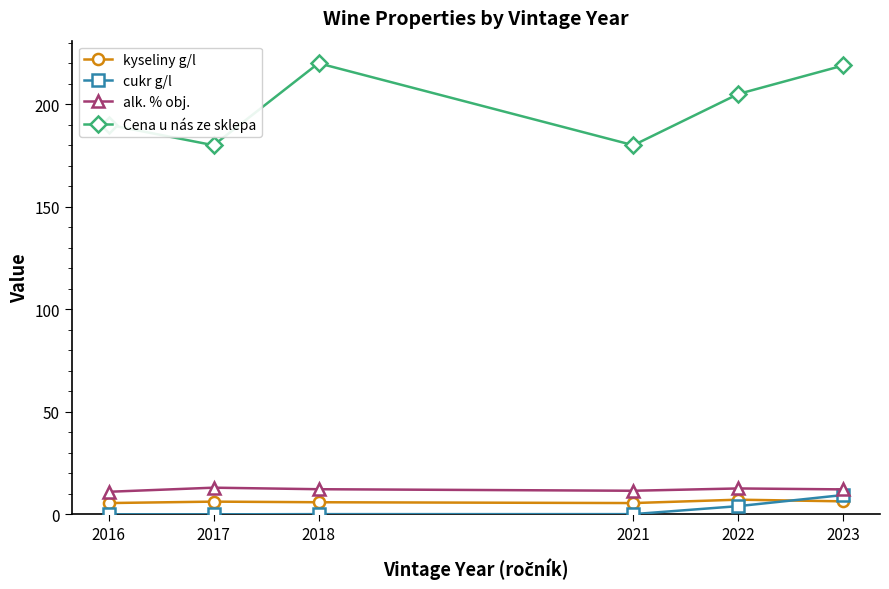

Which series has the widest spread of values?

Cena u nás ze sklepa